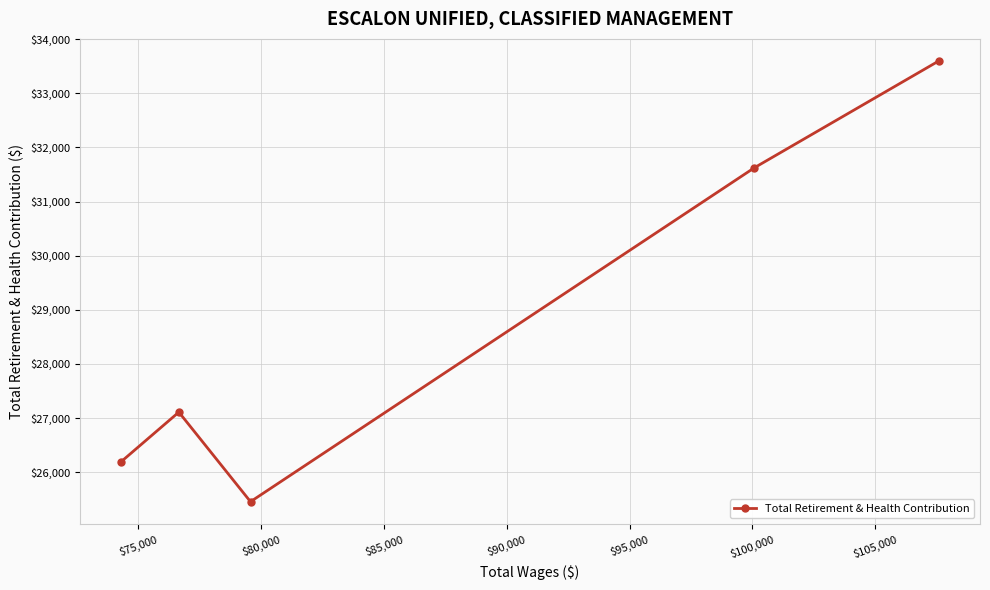

What is the greatest value displayed?

33602